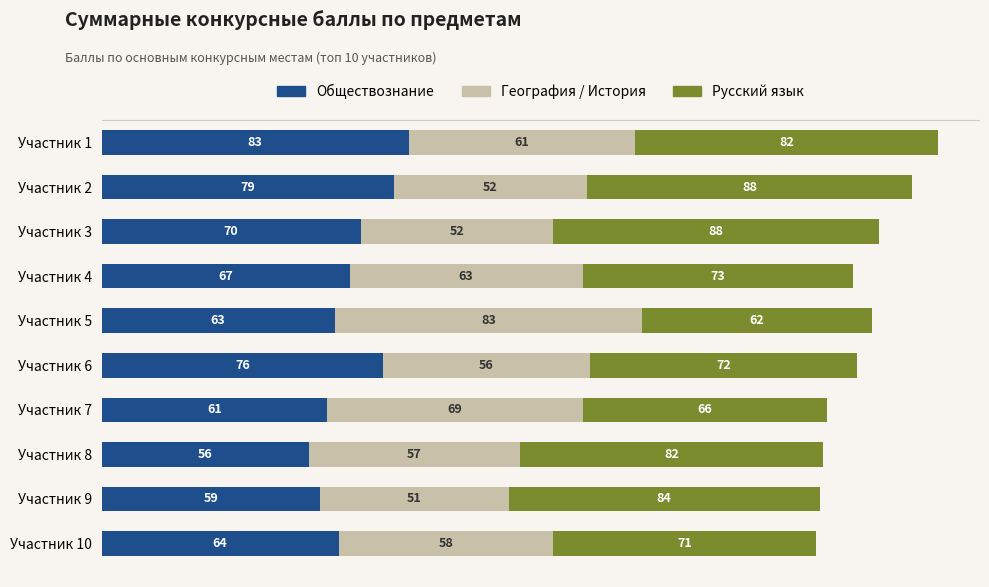

At which category is the sum across all series the highest?

Участник 1